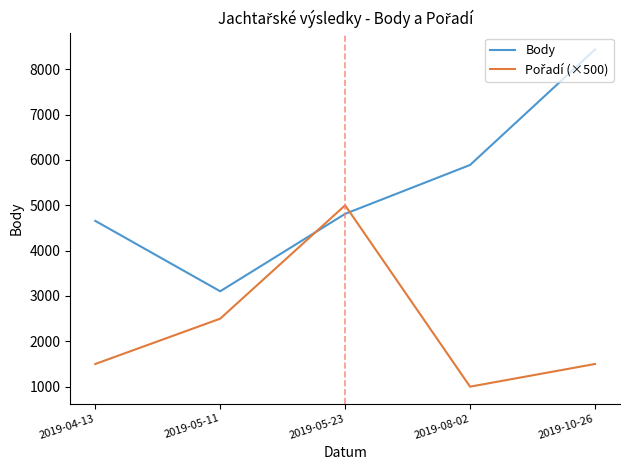

Which series has the largest total across all categories?

Body